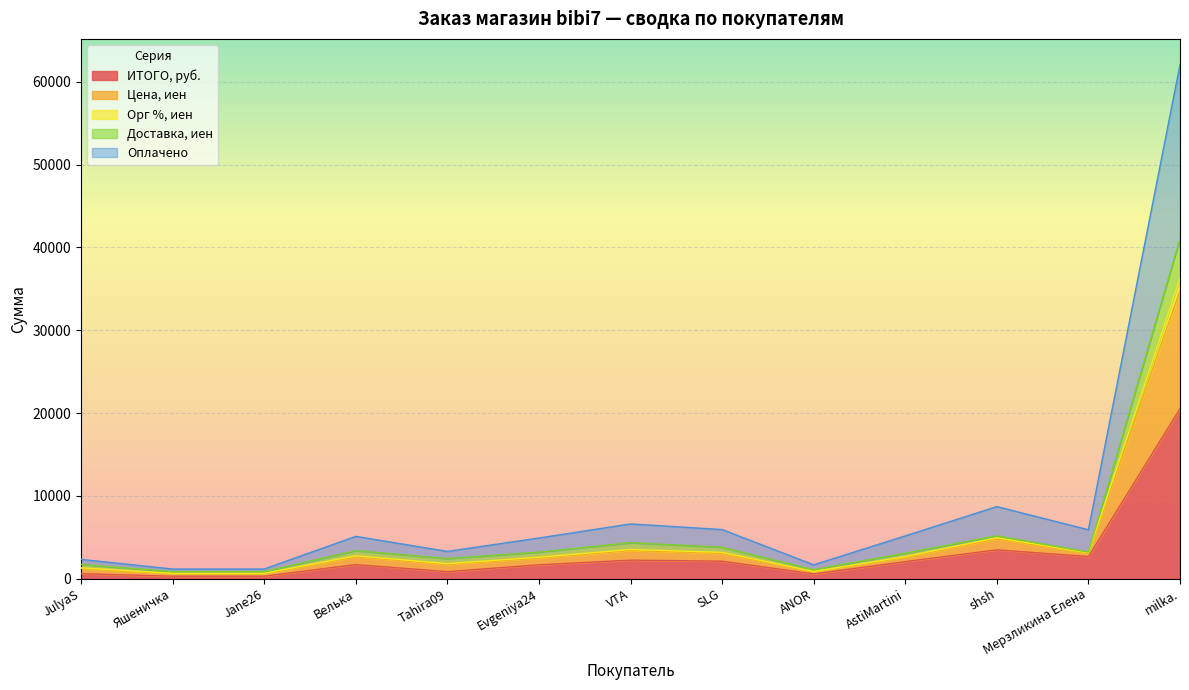

True or false: Доставка, иен has more than 0 interior local peaks.

True